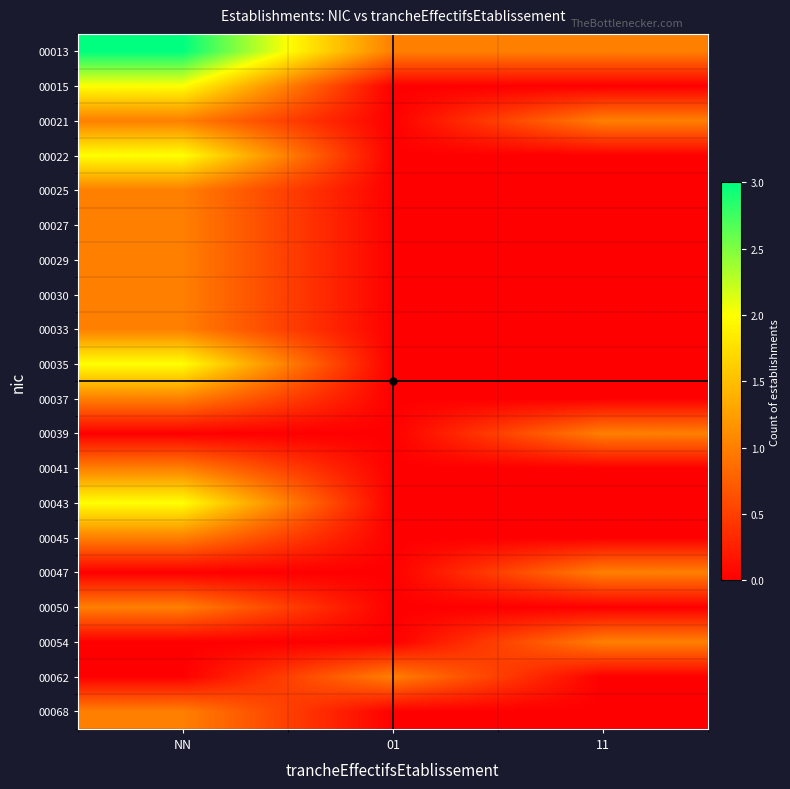

Reading right to left, transcribe all the data shown in this chart.

00013: 11=1	01=1	NN=3
00015: 11=0	01=0	NN=2
00021: 11=1	01=0	NN=1
00022: 11=0	01=0	NN=2
00025: 11=0	01=0	NN=1
00027: 11=0	01=0	NN=1
00029: 11=0	01=0	NN=1
00030: 11=0	01=0	NN=1
00033: 11=0	01=0	NN=1
00035: 11=0	01=0	NN=2
00037: 11=0	01=0	NN=1
00039: 11=1	01=0	NN=0
00041: 11=0	01=0	NN=1
00043: 11=0	01=0	NN=2
00045: 11=0	01=0	NN=1
00047: 11=1	01=0	NN=0
00050: 11=0	01=0	NN=1
00054: 11=1	01=0	NN=0
00062: 11=0	01=1	NN=0
00068: 11=0	01=0	NN=1